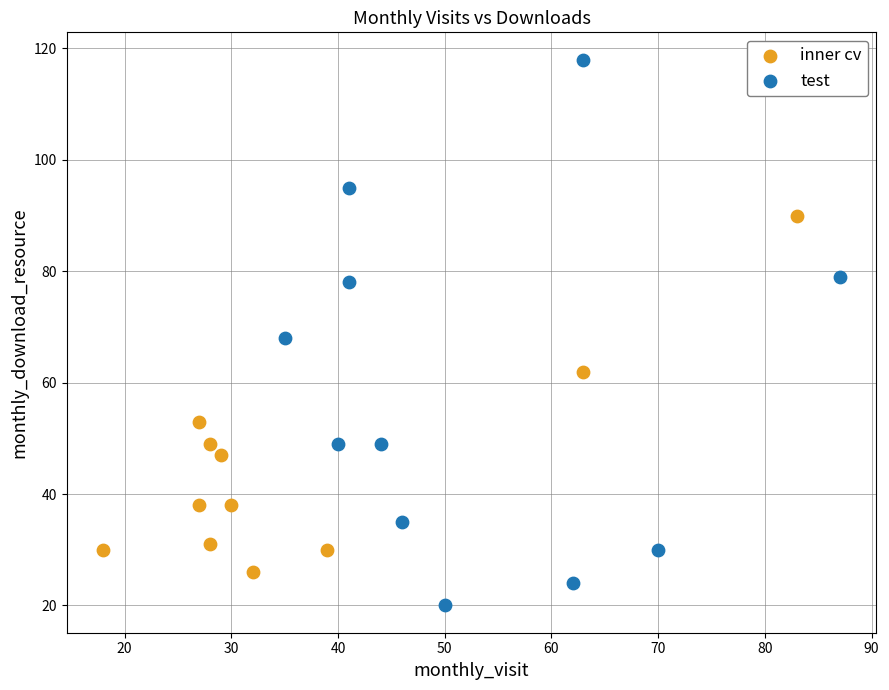

Which series has the widest spread of Y values?

test